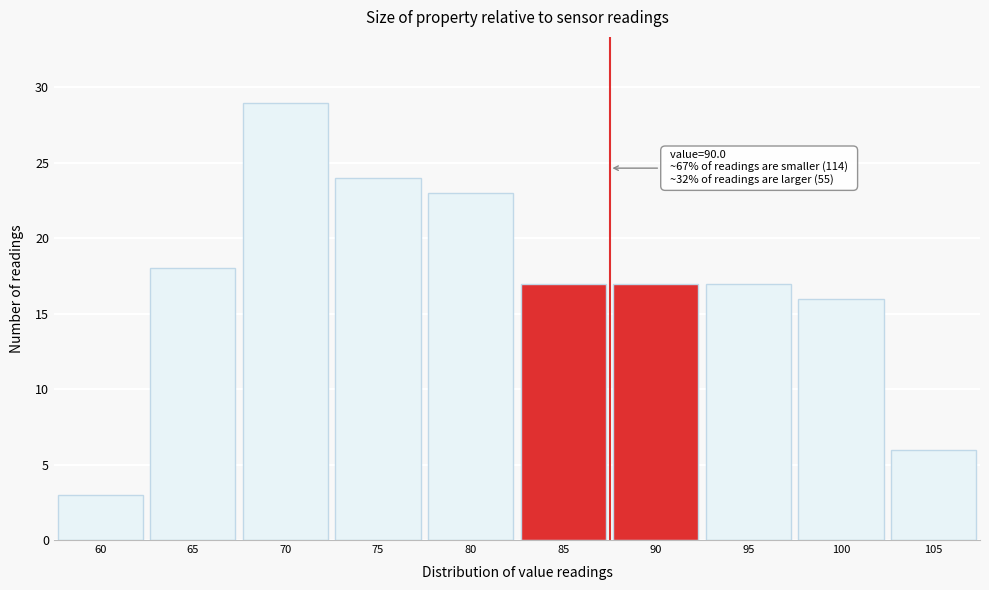

Reading right to left, transcribe all the data shown in this chart.

105=6	100=16	95=17	90=17	85=17	80=23	75=24	70=29	65=18	60=3